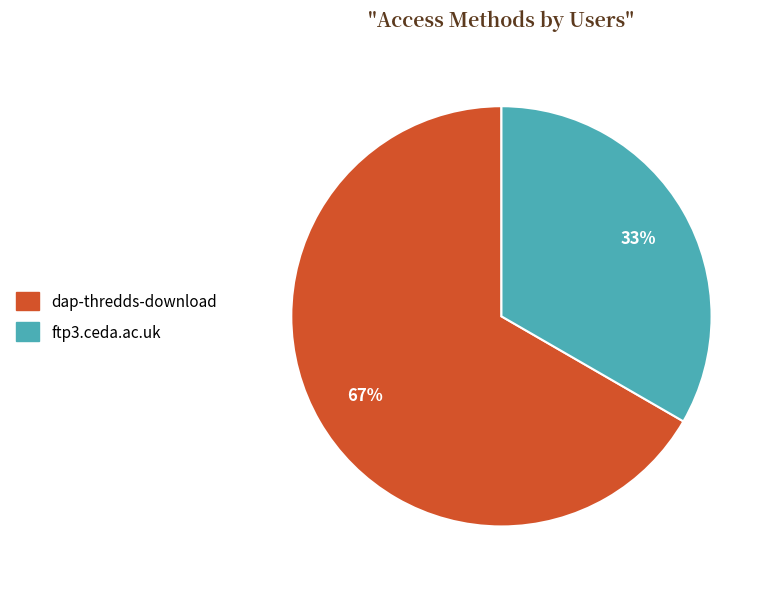

To the nearest percent, what percentage of the pie is ftp3.ceda.ac.uk?

33%